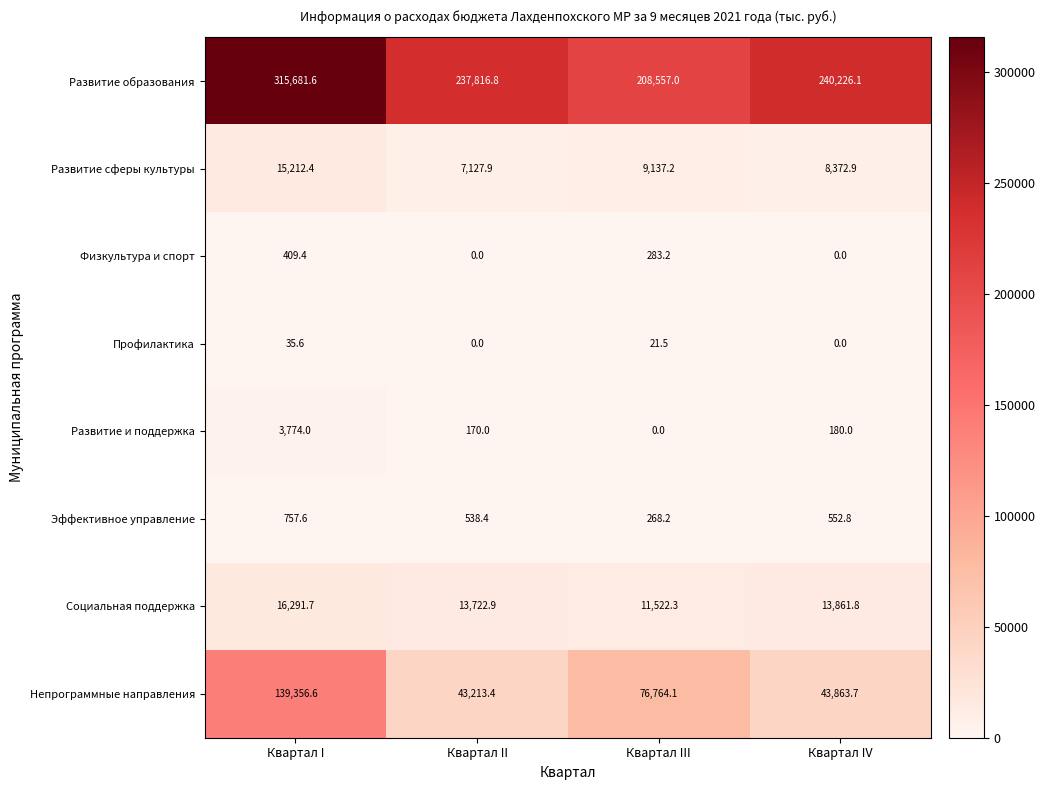

What value does the Развитие и поддержка series have at Квартал IV?

180.0